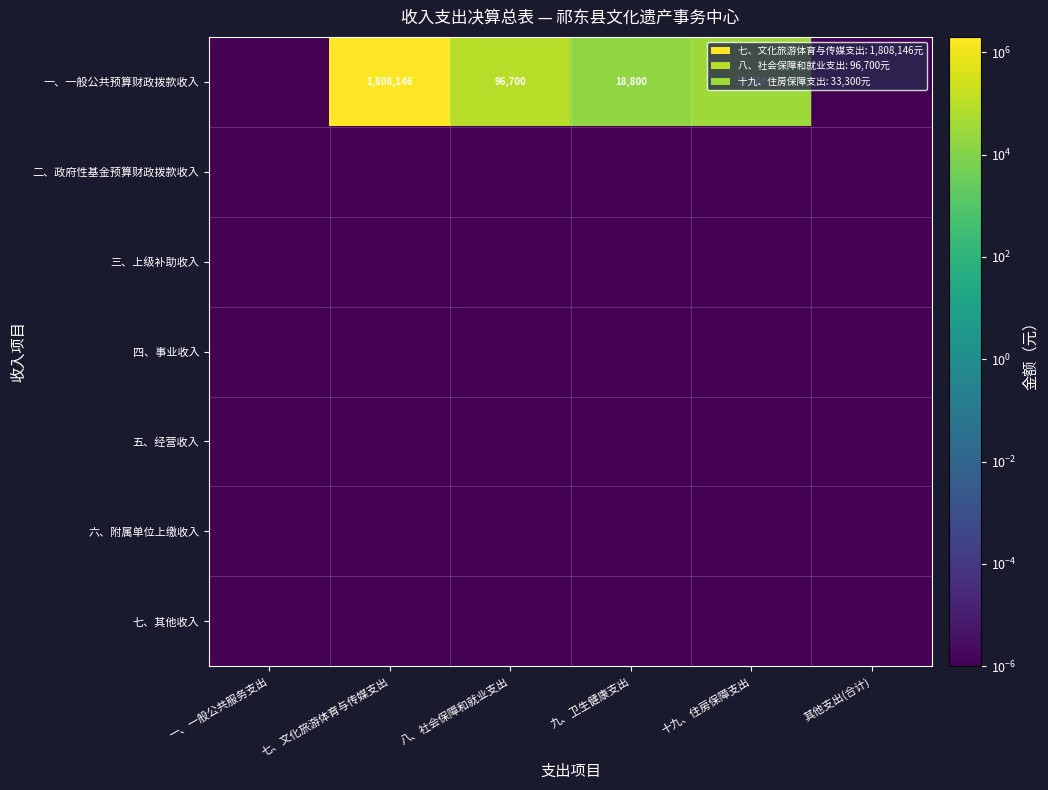

At 九、卫生健康支出, list the series in order from smallest to largest.

二、政府性基金预算财政拨款收入, 三、上级补助收入, 四、事业收入, 五、经营收入, 六、附属单位上缴收入, 七、其他收入, 一、一般公共预算财政拨款收入